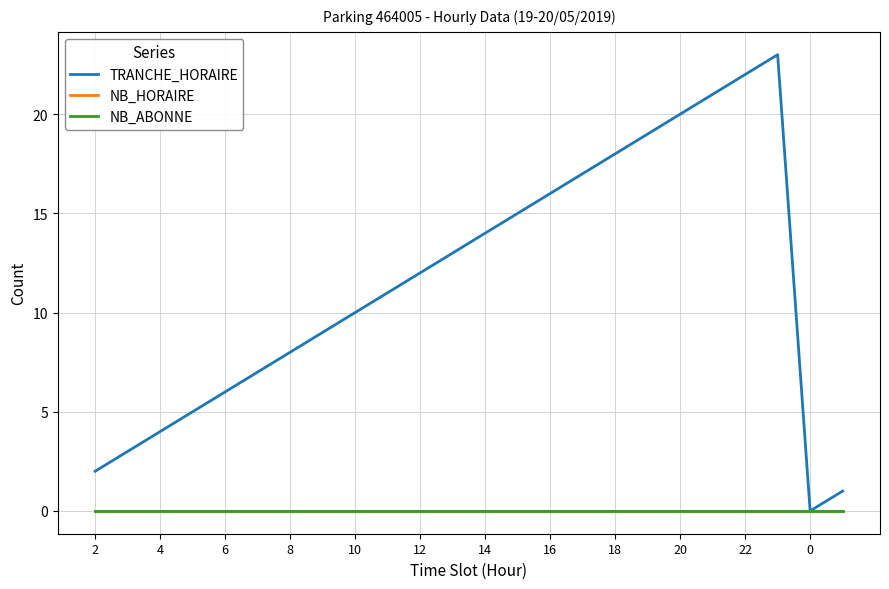

True or false: TRANCHE_HORAIRE and NB_ABONNE intersect in this chart.

False